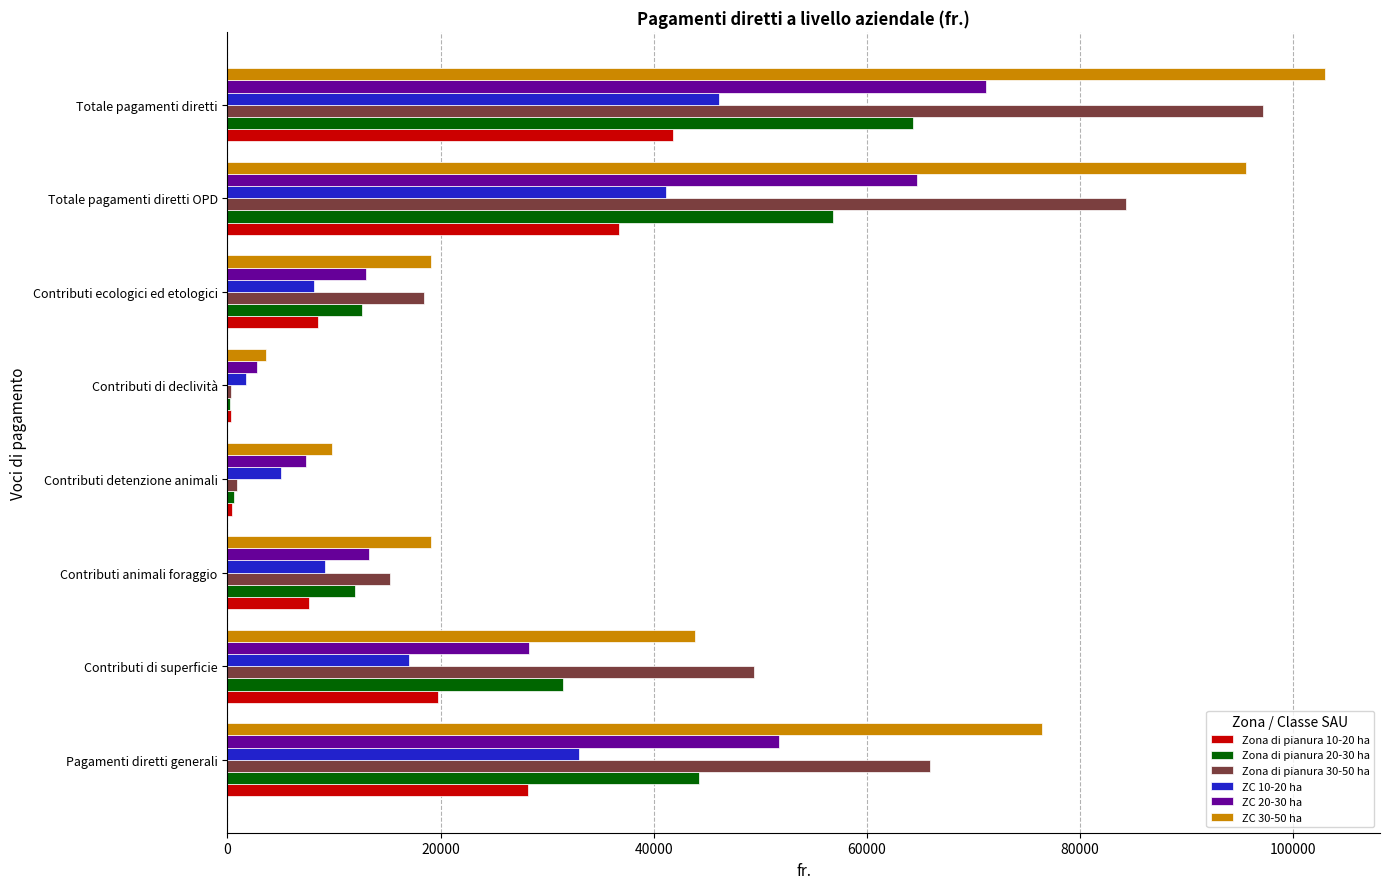

True or false: Zona di pianura 30-50 ha has a value of 65908 at Pagamenti diretti generali.

True